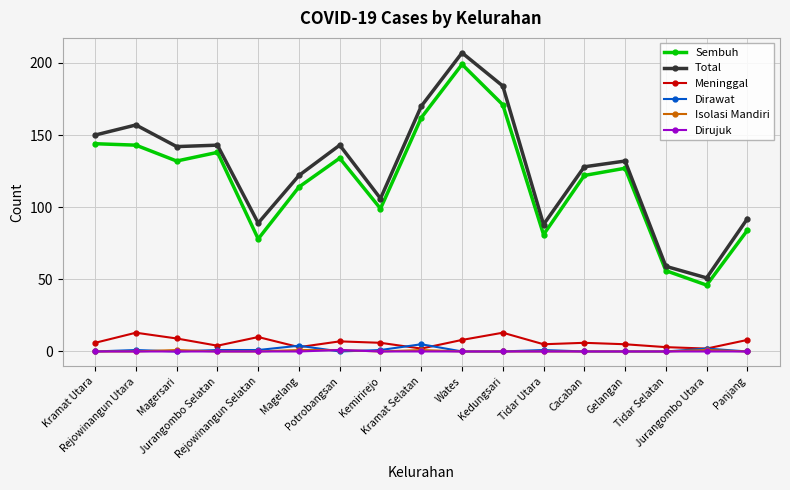

True or false: Total and Isolasi Mandiri intersect in this chart.

False